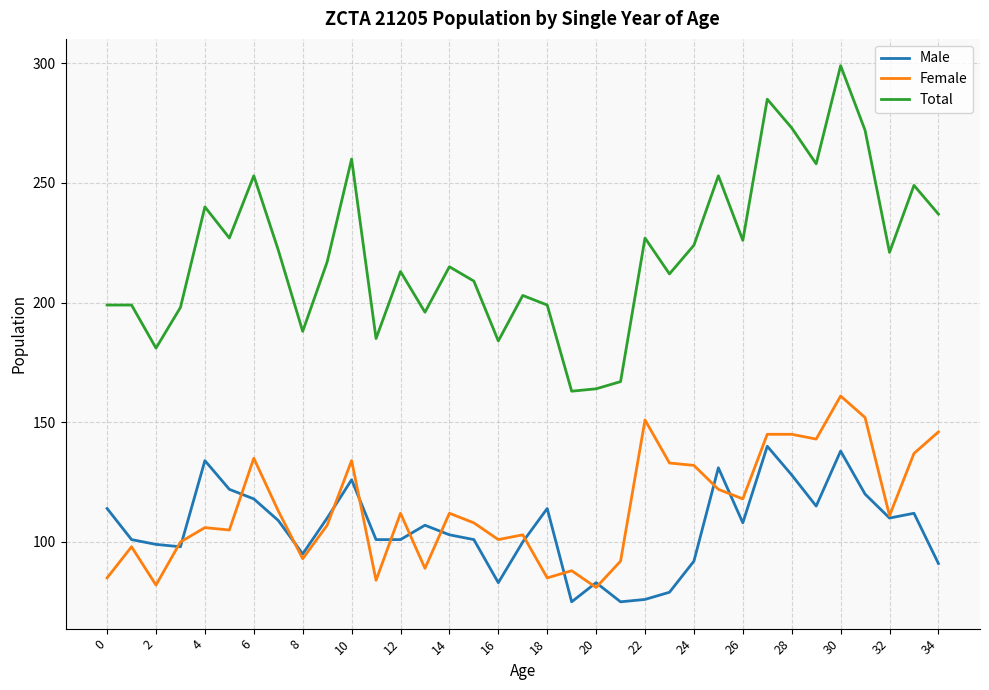

At how many categories does at least one series exceed 77?

35